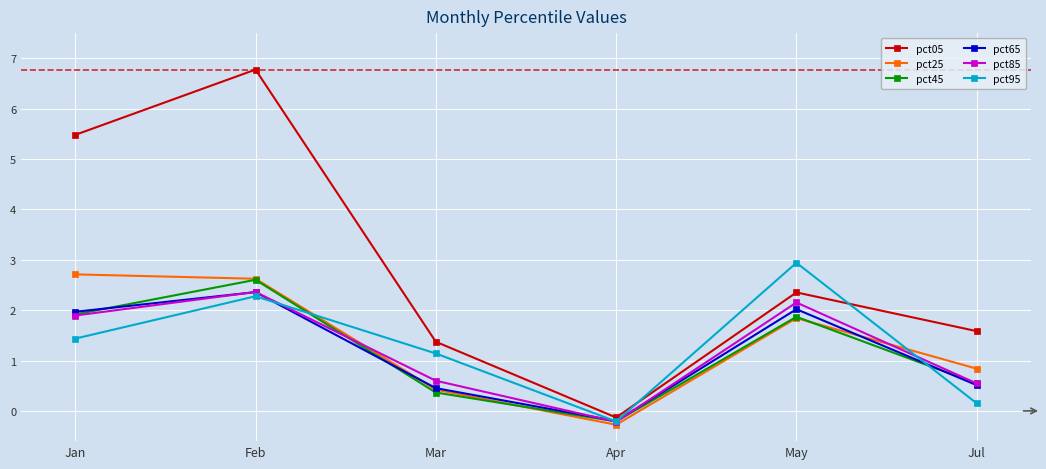

What is the maximum value shown in the chart?

6.8